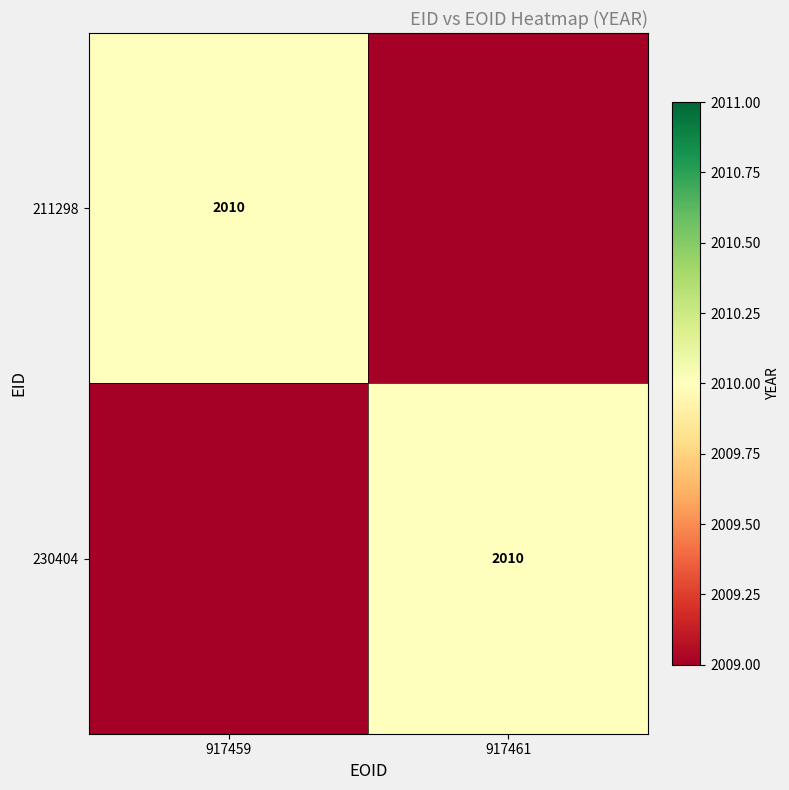

True or false: 211298 has a value of 3209 at 917459.

False